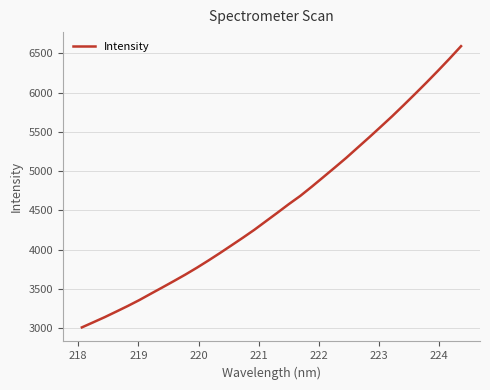

What is the greatest value displayed?

6589.8